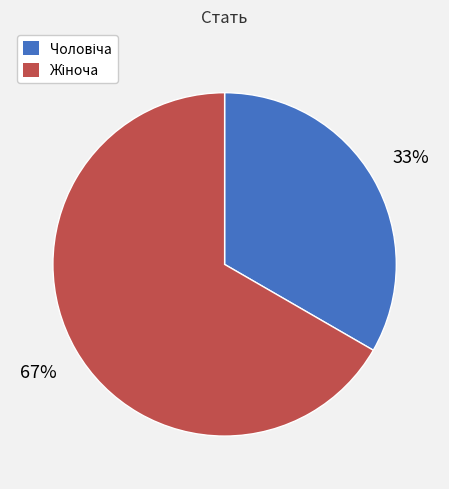

To the nearest percent, what is the average slice percentage?

50%